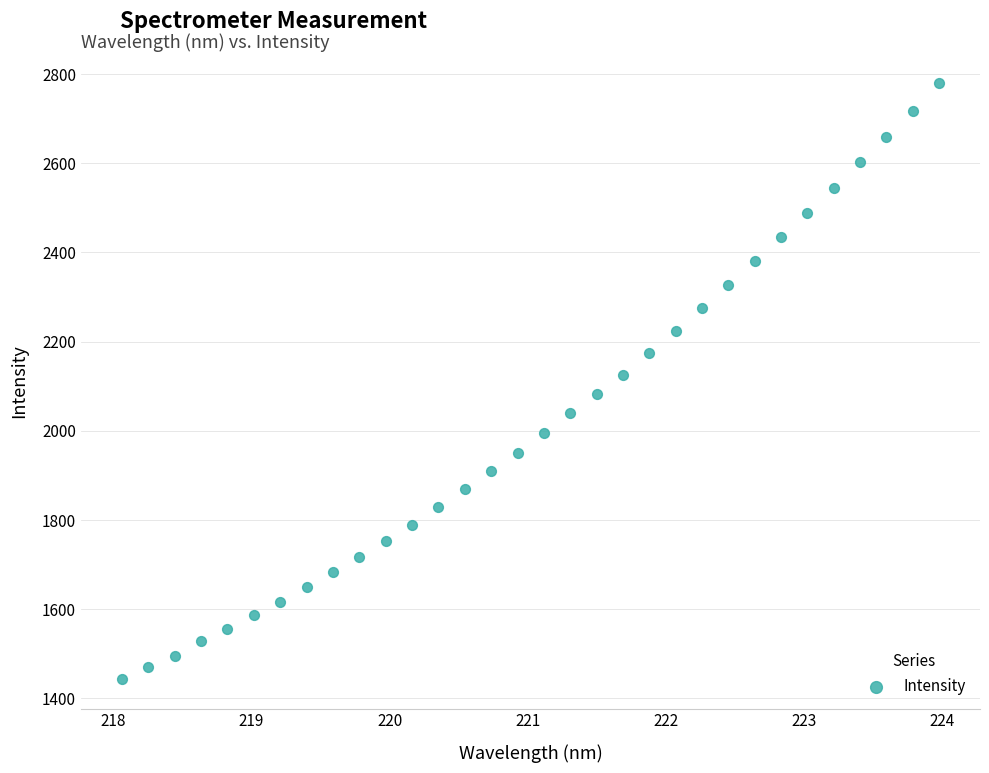

What is the range of Y values (max minus min)?

1335.7